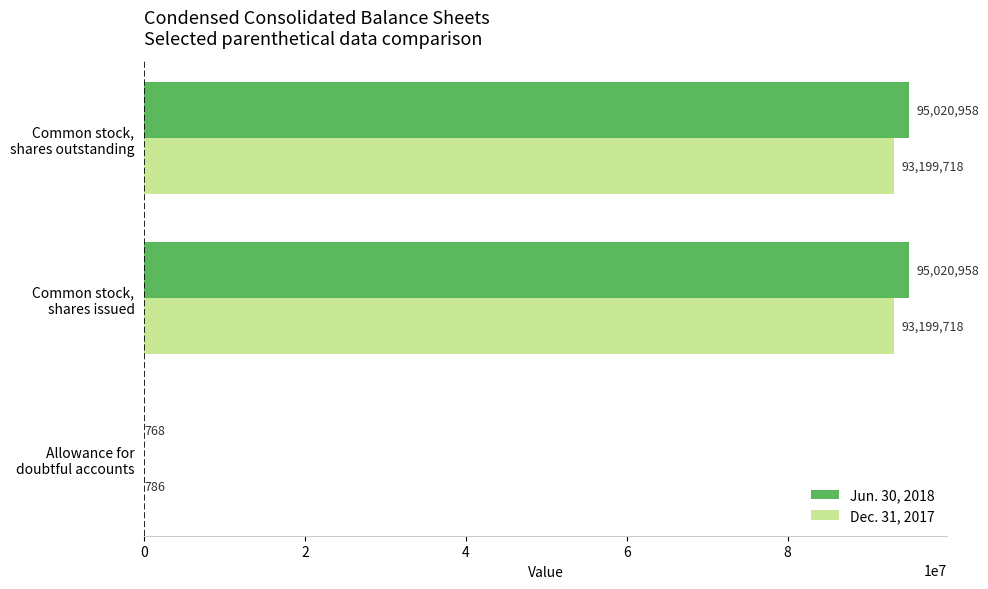

What is the maximum value shown in the chart?

95020958